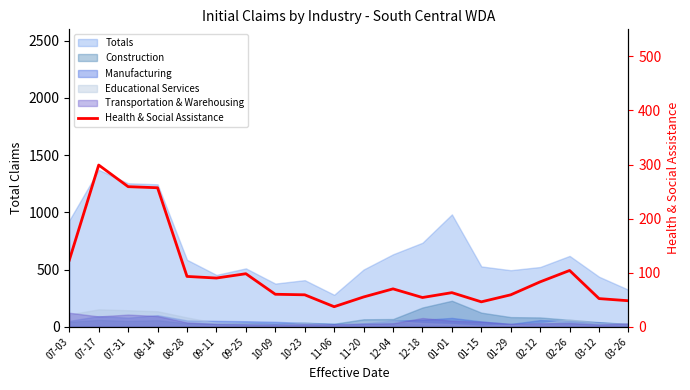

What position from the right is 11-20?

10